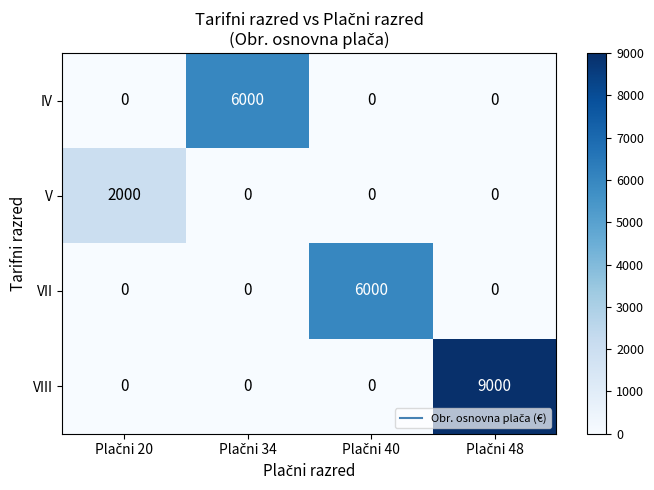

What is the maximum value shown in the chart?

9000